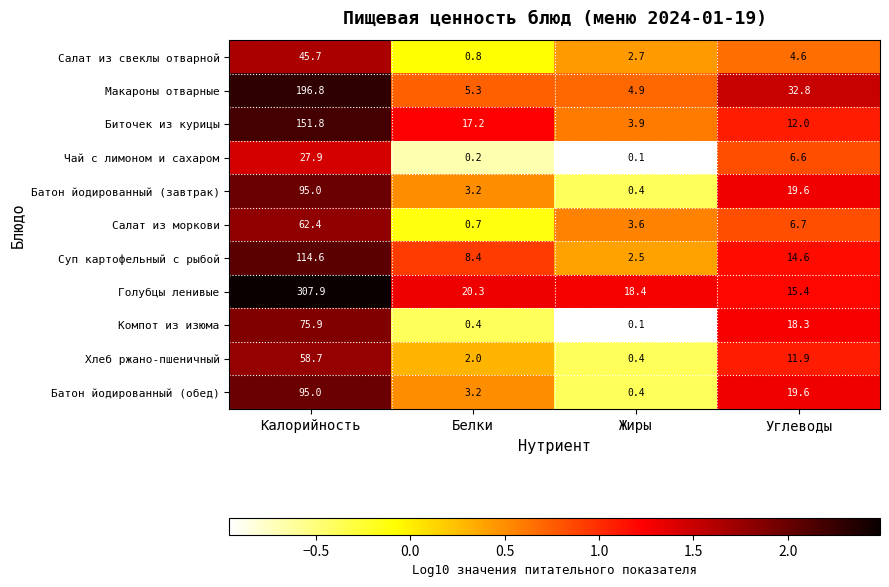

The Салат из свеклы отварной series shows 28.8 at Калорийность. True or false?

False